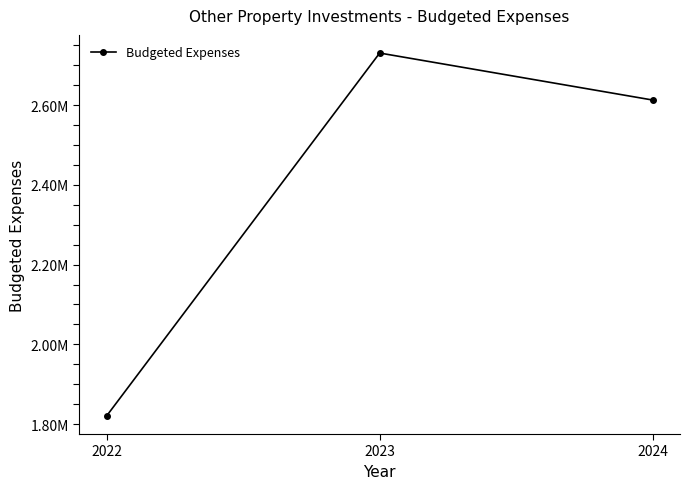

Does the chart have visible grid lines?

No